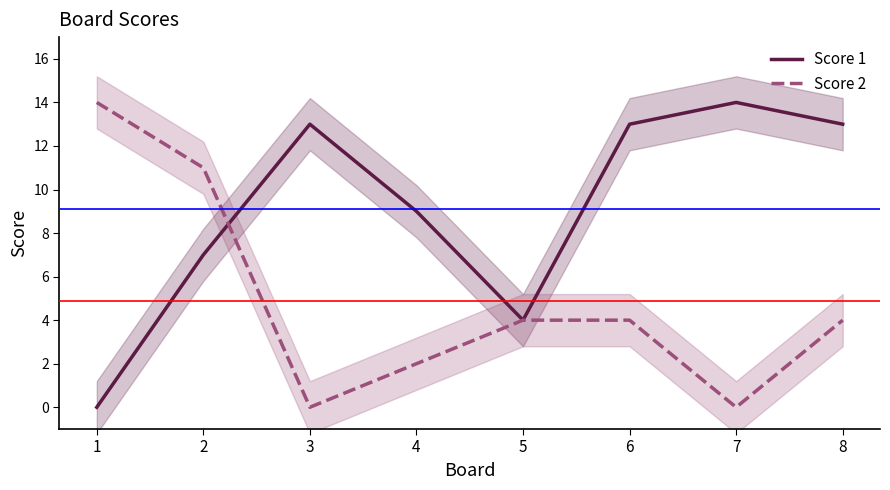

What is the average value of the Score 1 series?

9